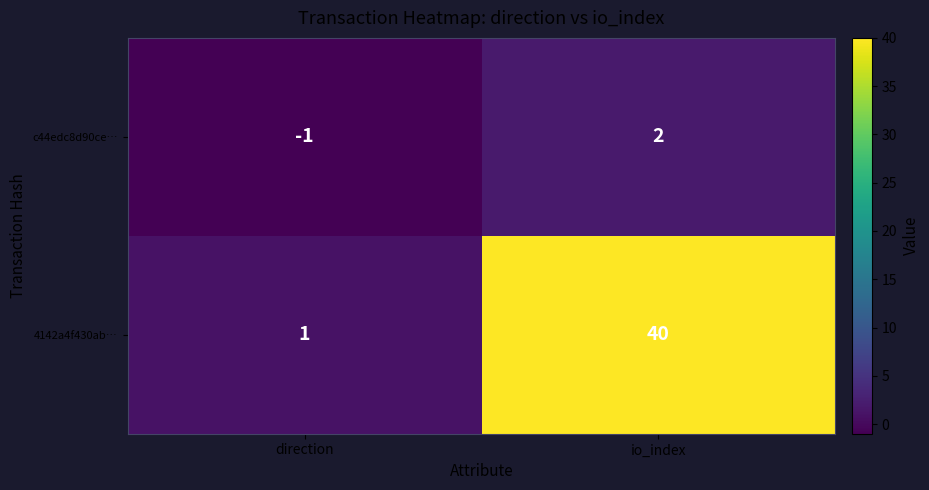

At which category is the sum across all series the highest?

io_index